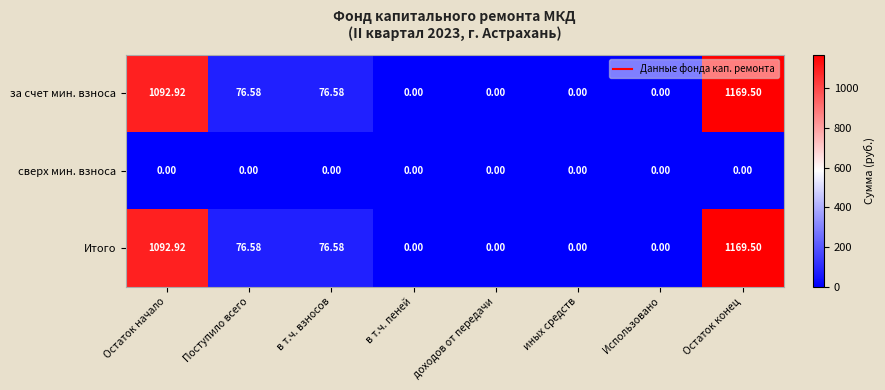

Which category has the highest value across all series?

Остаток конец